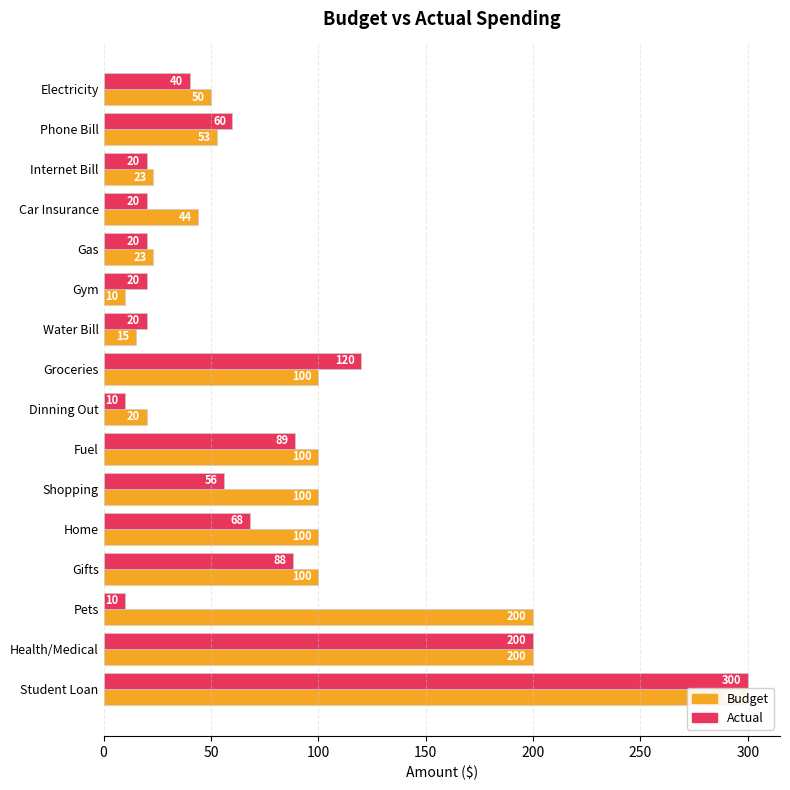

How many groups of bars are there?

16